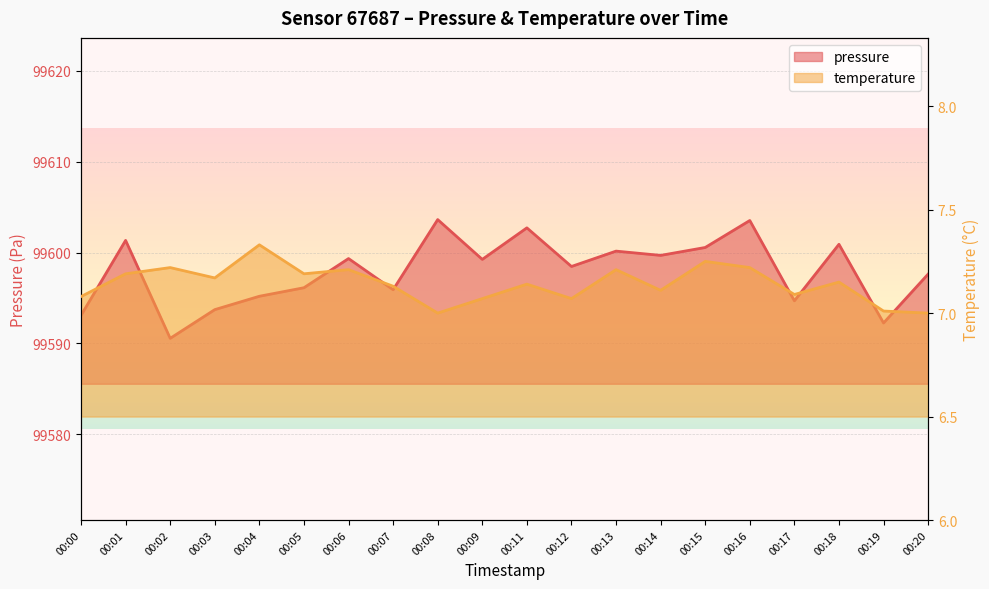

What are all the series names shown in the legend?

pressure, temperature